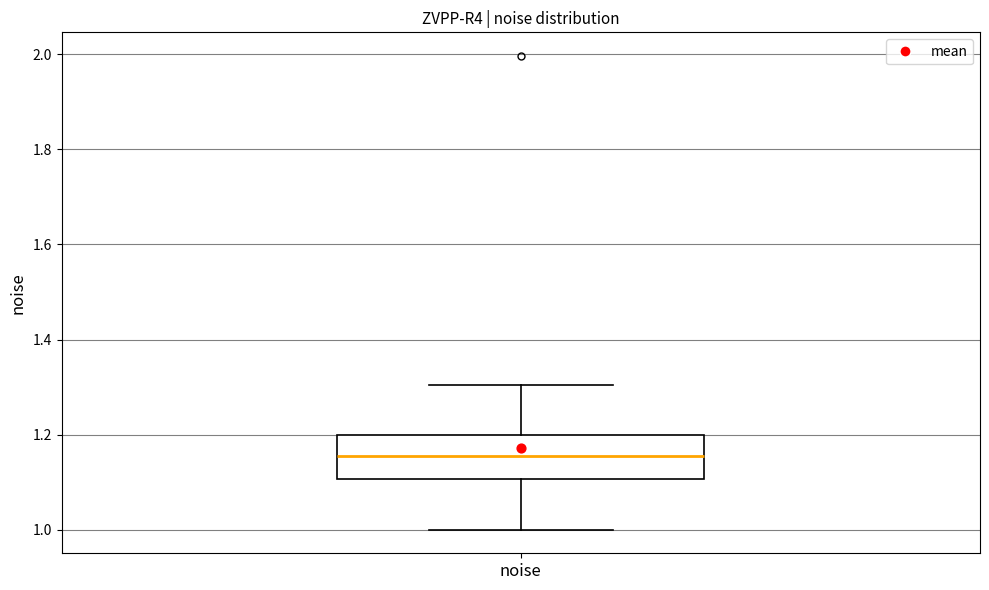

Read this box plot against the y-axis: the position of the median line, the range covered by the box, and the ends of both whiskers. The values are not printed on the chart, so give them approximately, as read against the axis.

median 1.16, box 1.10 to 1.20, whiskers 1.00 to 1.30